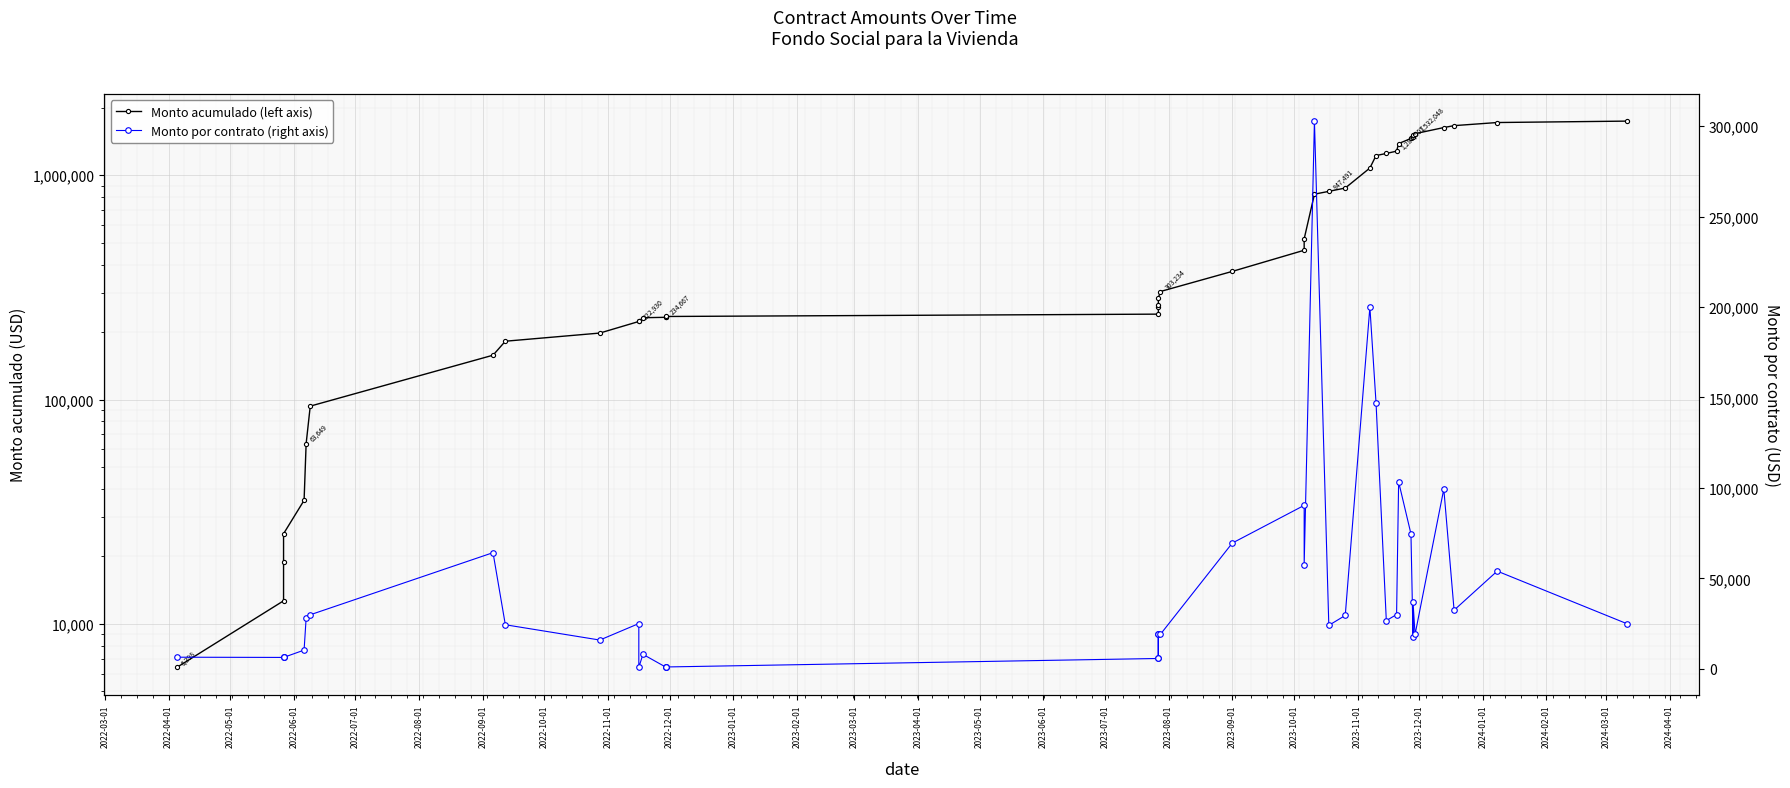

Reading left to right, transcribe all the data shown in this chart.

Monto acumulado (left axis): 6398.0	12678.0	18958.0	25238.0	35561.2	63648.6	93508.0	157704.5	182045.6	197929.9	222929.9	223667.2	231667.2	232667.2	233667.2	234667.2	240367.2	259422.7	265122.7	284178.3	303233.9	372733.9	463077.4	520707.4	823490.9	847490.9	876990.9	1076990.9	1223890.9	1250506.9	1280506.9	1383845.3	1458436.2	1476064.2	1513064.2	1532048.2	1631423.2	1663823.2	1717823.2	1742823.2
Monto por contrato (right axis): 6398.0	6280.0	6280.0	6280.0	10323.2	28087.4	29859.4	64196.4	24341.1	15884.3	25000.0	737.3	8000.0	1000.0	1000.0	1000.0	5700.0	19055.6	5700.0	19055.6	19055.6	69500.0	90343.5	57630.0	302783.5	24000.0	29500.0	200000.0	146900.0	26616.0	30000.0	103338.4	74590.9	17628.0	37000.0	18984.0	99374.9	32400.0	54000.0	25000.0